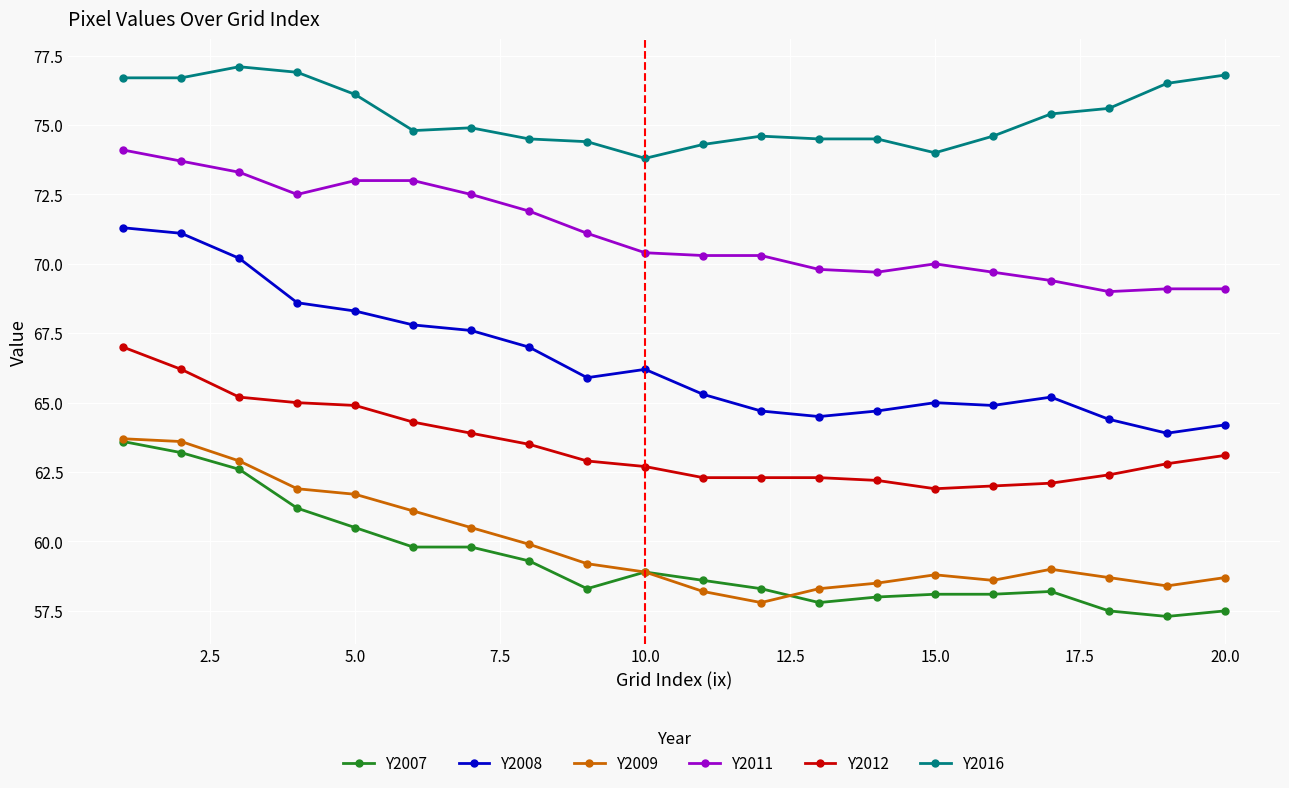

True or false: Y2016 and Y2008 cross at least once.

False